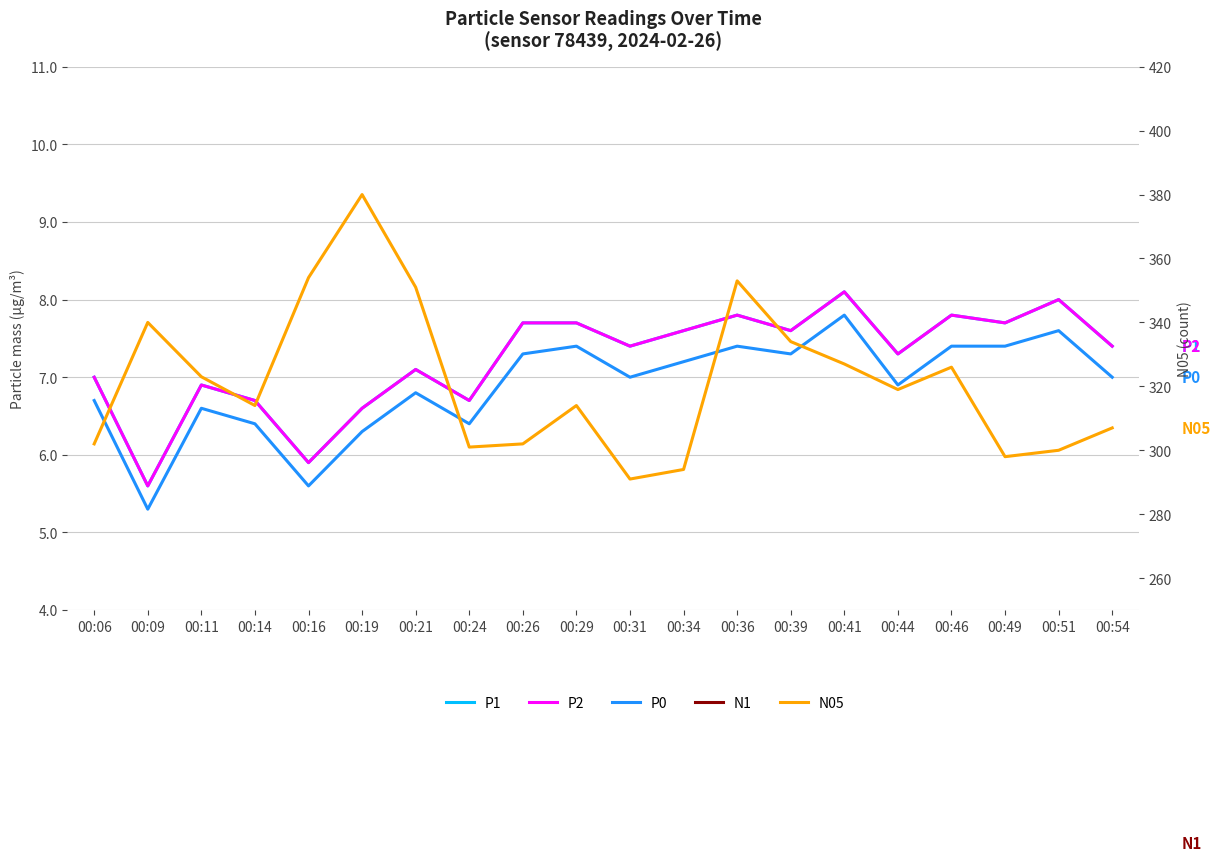

Reading left to right, list all the values displayed in this chart.

P1: 00:06=7.0	00:09=5.6	00:11=6.9	00:14=6.7	00:16=5.9	00:19=6.6	00:21=7.1	00:24=6.7	00:26=7.7	00:29=7.7	00:31=7.4	00:34=7.6	00:36=7.8	00:39=7.6	00:41=8.1	00:44=7.3	00:46=7.8	00:49=7.7	00:51=8.0	00:54=7.4
P2: 00:06=7.0	00:09=5.6	00:11=6.9	00:14=6.7	00:16=5.9	00:19=6.6	00:21=7.1	00:24=6.7	00:26=7.7	00:29=7.7	00:31=7.4	00:34=7.6	00:36=7.8	00:39=7.6	00:41=8.1	00:44=7.3	00:46=7.8	00:49=7.7	00:51=8.0	00:54=7.4
P0: 00:06=6.7	00:09=5.3	00:11=6.6	00:14=6.4	00:16=5.6	00:19=6.3	00:21=6.8	00:24=6.4	00:26=7.3	00:29=7.4	00:31=7.0	00:34=7.2	00:36=7.4	00:39=7.3	00:41=7.8	00:44=6.9	00:46=7.4	00:49=7.4	00:51=7.6	00:54=7.0
N1: 00:06=1.0	00:09=1.0	00:11=1.0	00:14=1.0	00:16=1.0	00:19=1.0	00:21=1.0	00:24=1.0	00:26=1.0	00:29=1.0	00:31=1.0	00:34=1.0	00:36=1.0	00:39=1.0	00:41=1.0	00:44=1.0	00:46=1.0	00:49=1.0	00:51=1.0	00:54=1.0
N05: 00:06=302.0	00:09=340.0	00:11=323.0	00:14=314.0	00:16=354.0	00:19=380.0	00:21=351.0	00:24=301.0	00:26=302.0	00:29=314.0	00:31=291.0	00:34=294.0	00:36=353.0	00:39=334.0	00:41=327.0	00:44=319.0	00:46=326.0	00:49=298.0	00:51=300.0	00:54=307.0